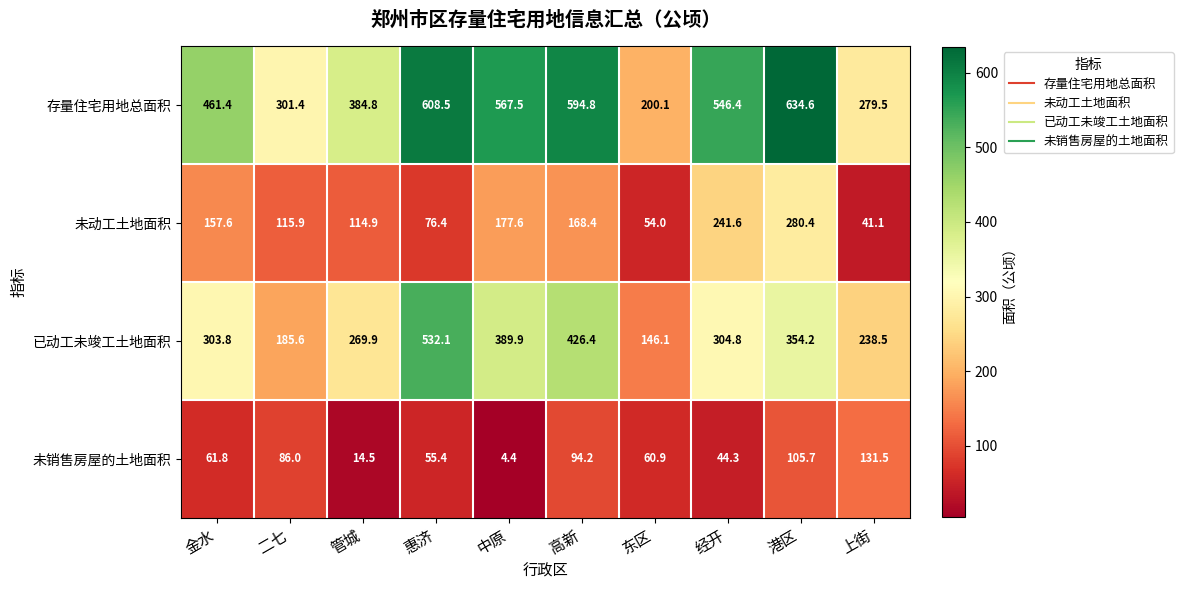

Where is 已动工未竣工土地面积 nearest to the value 339?

港区